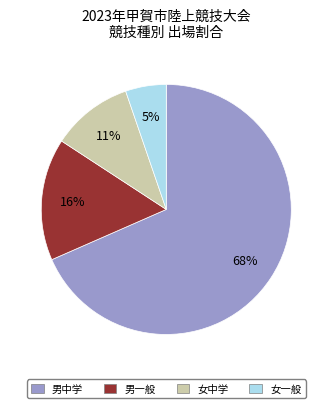

Rank the categories by value from lowest to highest.

女一般, 女中学, 男一般, 男中学